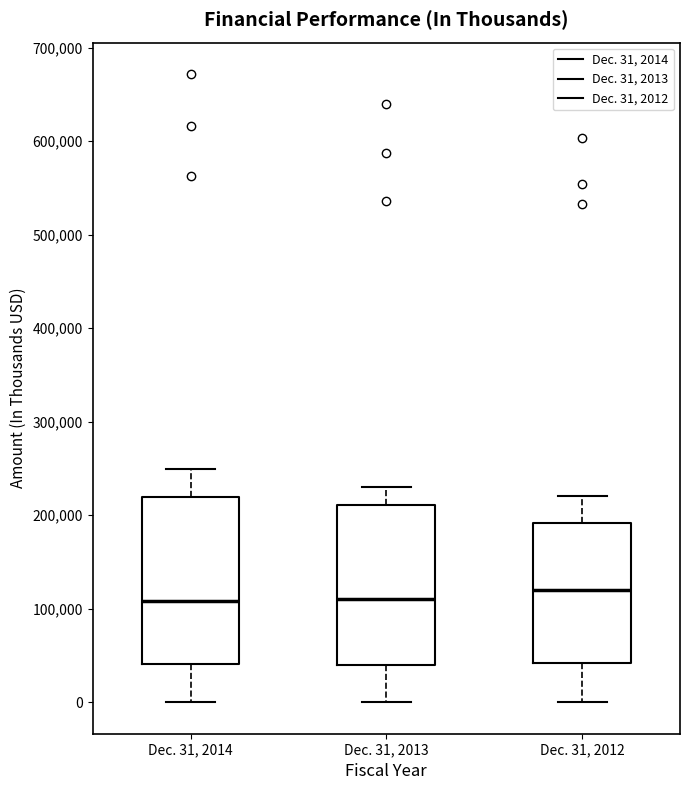

Reading left to right, read every box against the y-axis: the position of its median line, the range the box covers, and the ends of its whiskers. The values are not printed on the chart, so give them approximately, as read against the axis.

Dec. 31, 2014: median 110000, box 40000 to 220000, whiskers 0 to 250000
Dec. 31, 2013: median 110000, box 40000 to 210000, whiskers 0 to 230000
Dec. 31, 2012: median 120000, box 40000 to 190000, whiskers 0 to 220000